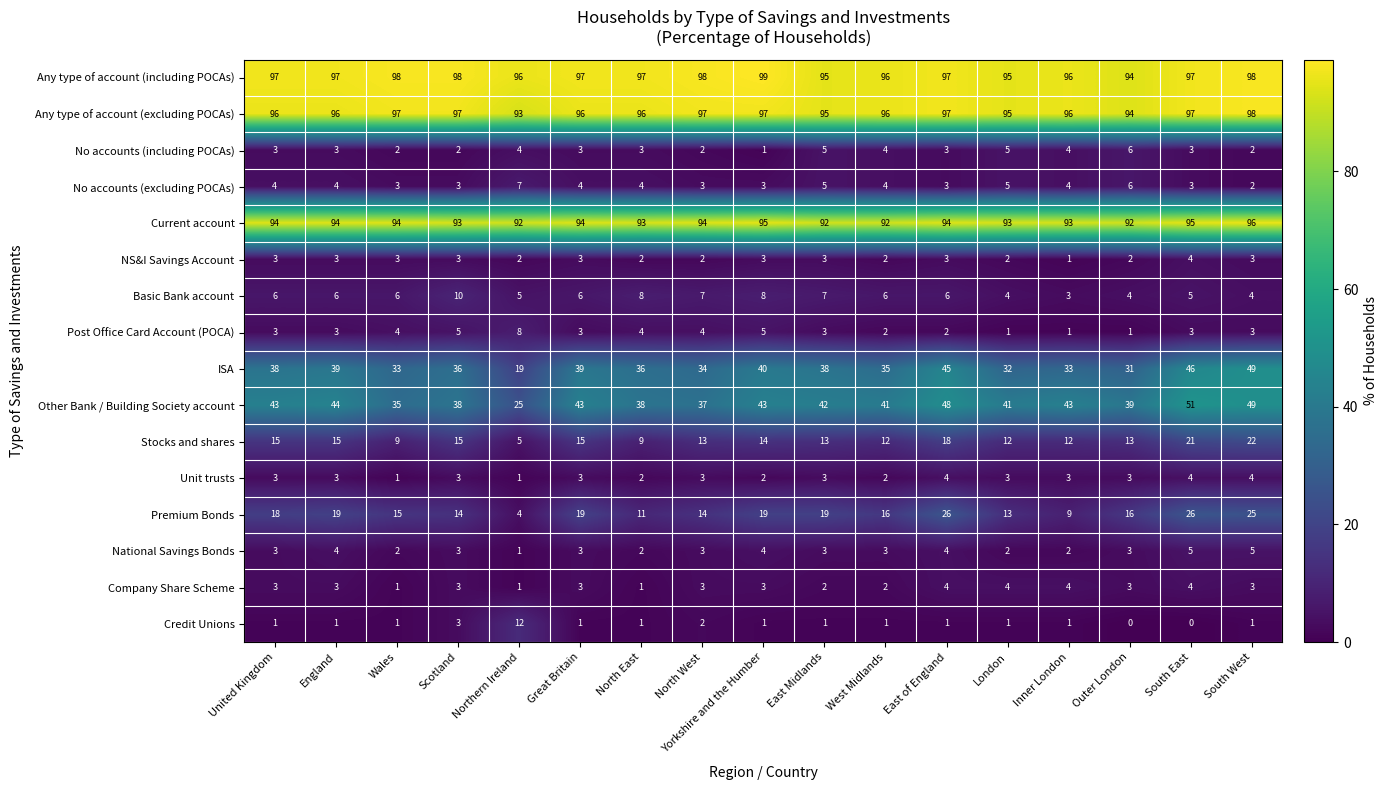

At which label does National Savings Bonds reach its minimum?

Northern Ireland